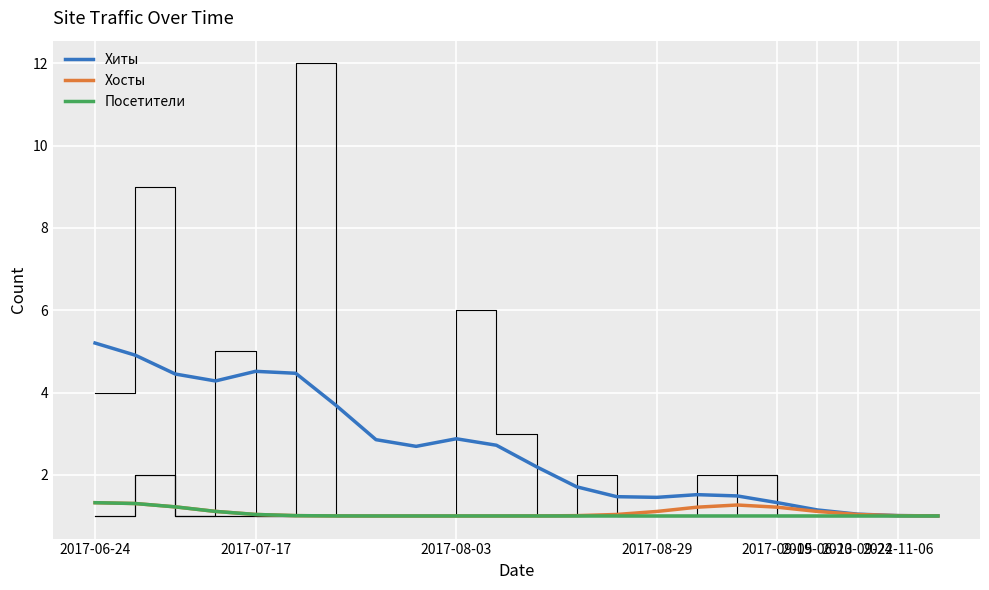

True or false: Хиты and Посетители intersect in this chart.

False